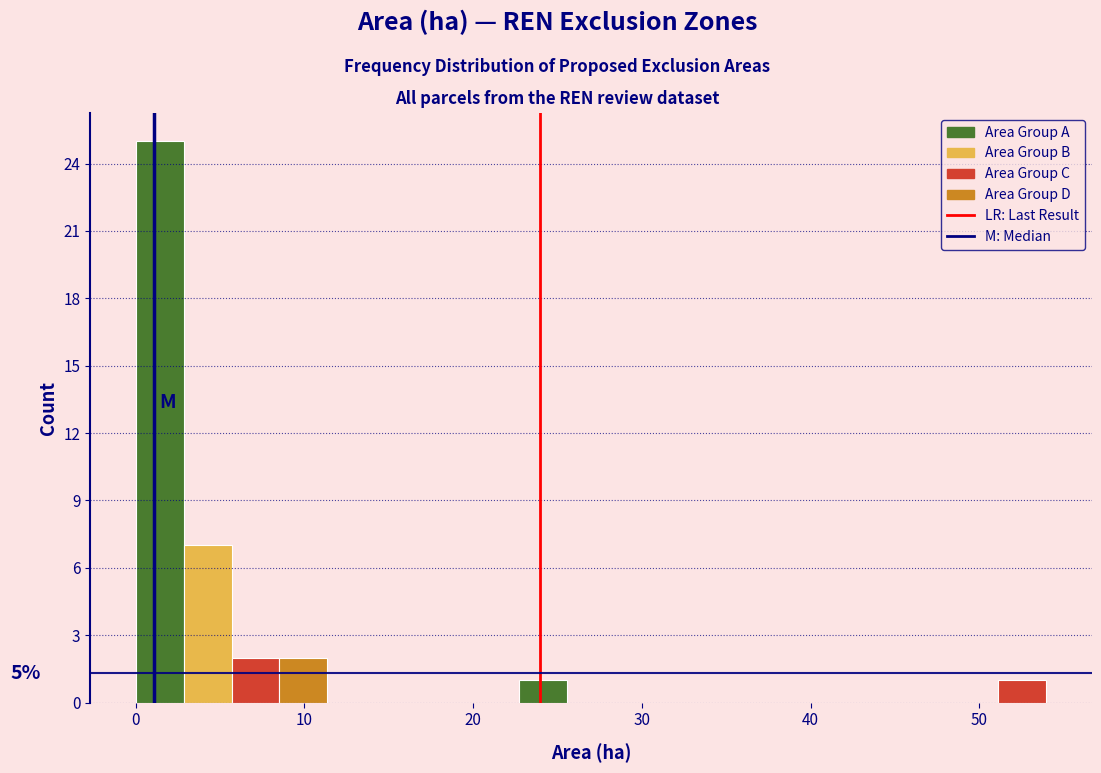

Read against the x-axis, roughly where is the centre of the tallest bar?

1